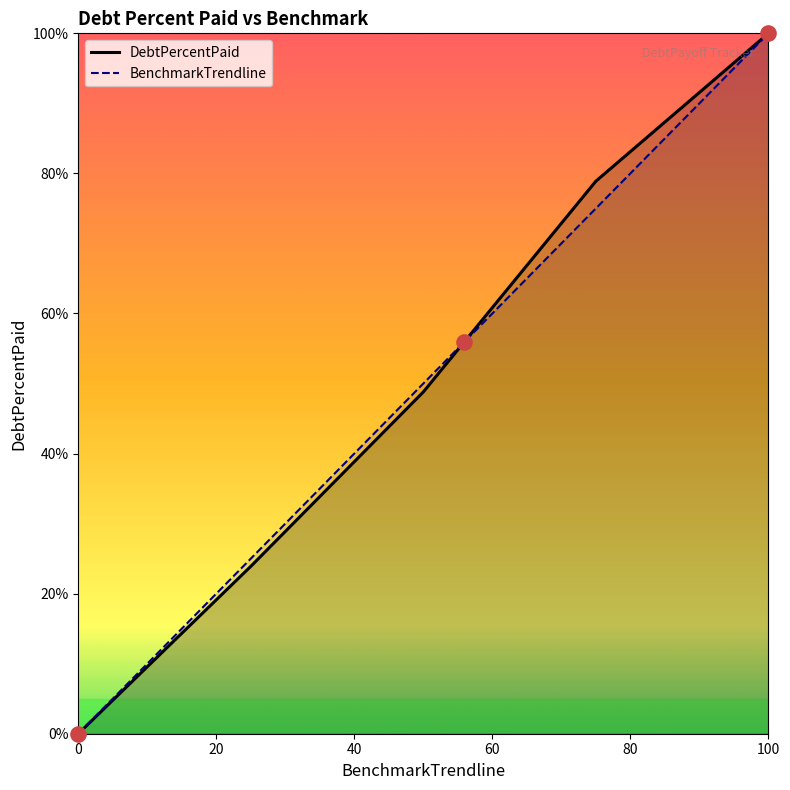

Which category has the highest value in the DebtPercentPaid series?

100